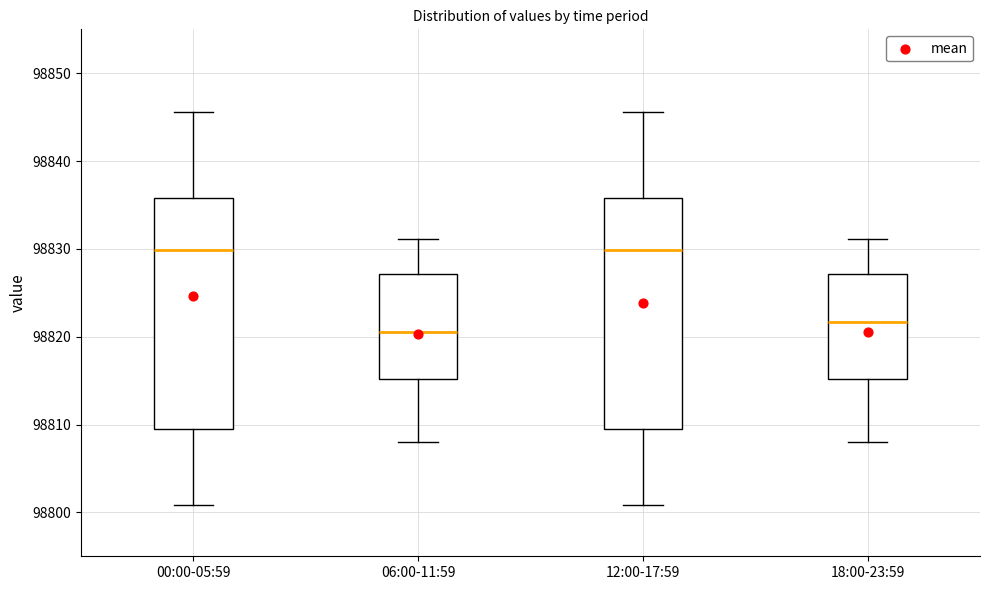

Reading left to right, transcribe this box plot: for each box, give where its median line is, the range the box spans, and where its two whiskers end, as read against the y-axis. The values are not printed on the chart, so give them approximately, as read against the axis.

00:00-05:59: median 98830, box 98810 to 98836, whiskers 98801 to 98846
06:00-11:59: median 98821, box 98815 to 98827, whiskers 98808 to 98831
12:00-17:59: median 98830, box 98810 to 98836, whiskers 98801 to 98846
18:00-23:59: median 98822, box 98815 to 98827, whiskers 98808 to 98831